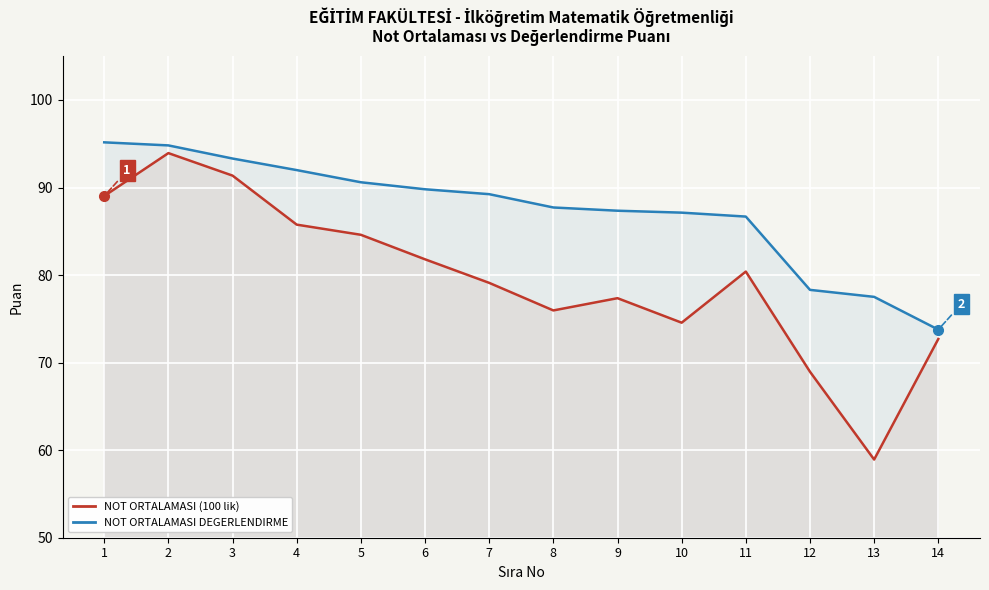

What is the difference between the highest and lowest values at 2?

0.9